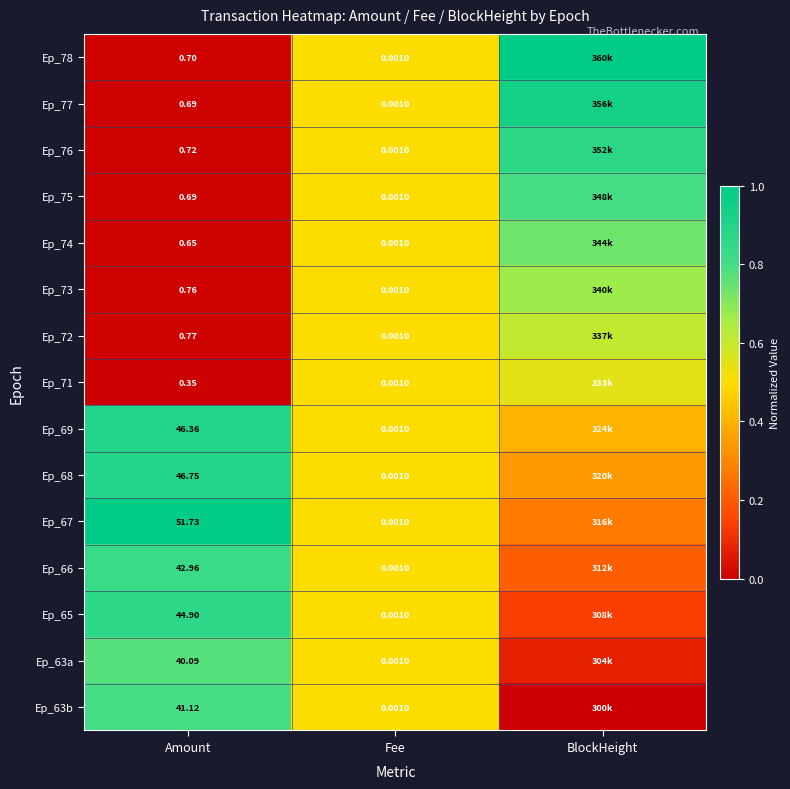

Is the value of Ep_72 at Amount greater than the value of Ep_73 at Amount?

Yes